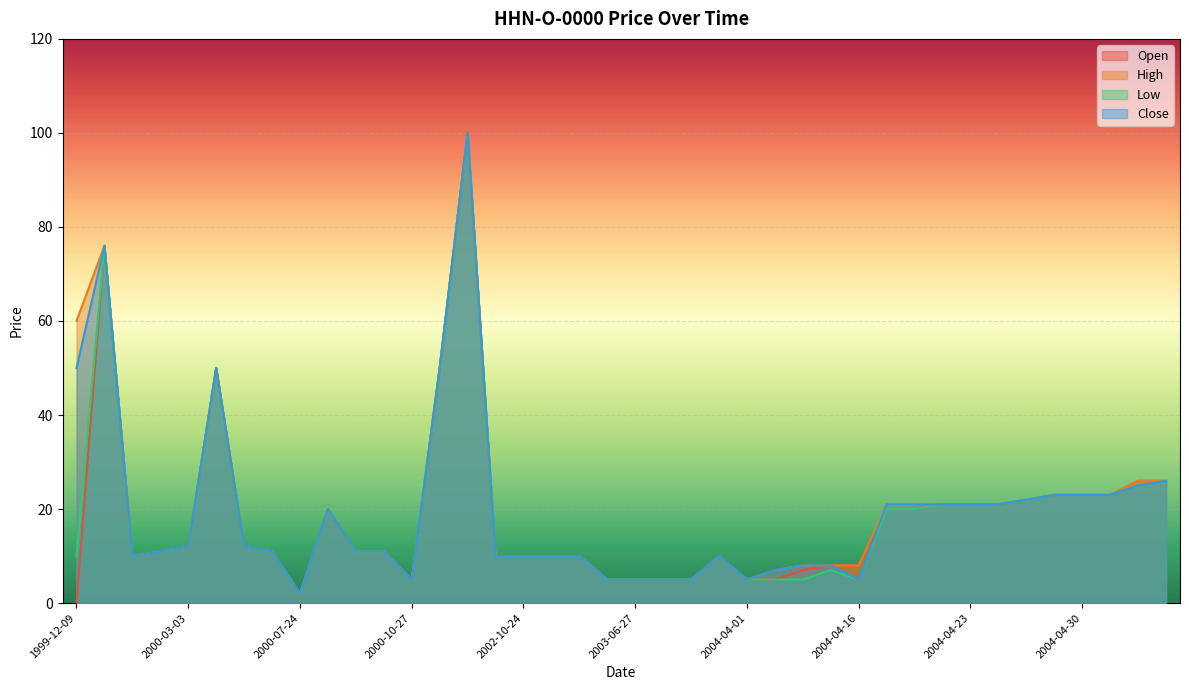

What is the label of the 6th point from the right?

2004-04-27